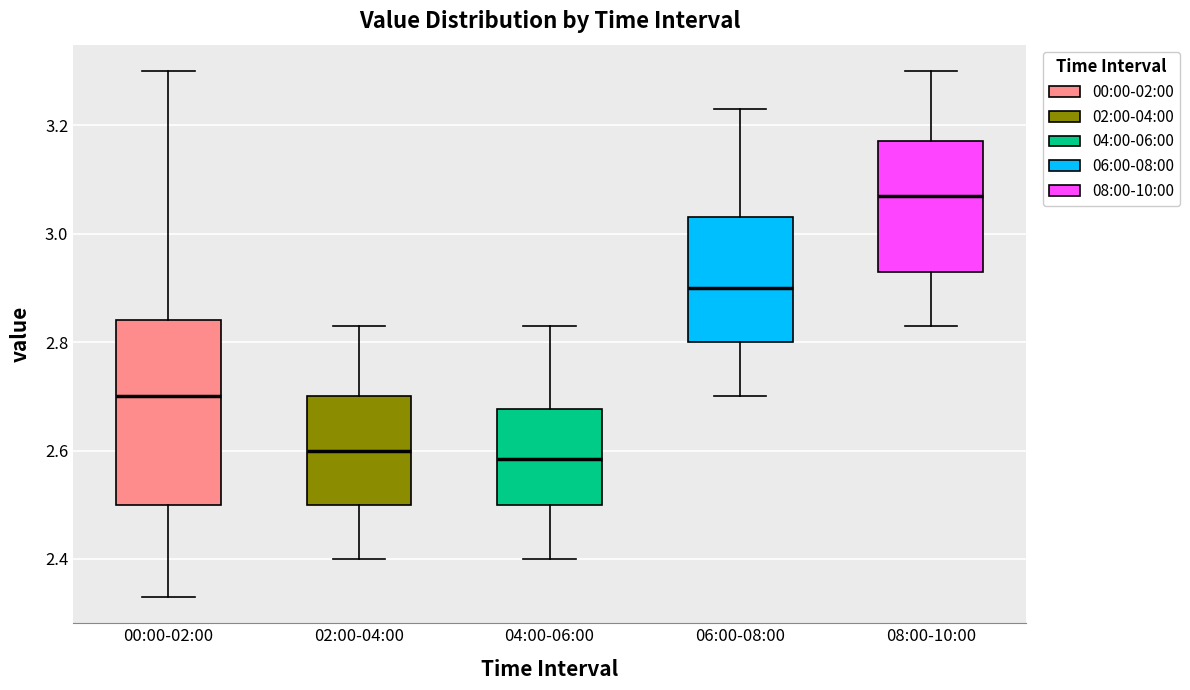

Where does the upper whisker of the box for 04:00-06:00 end on the y-axis? The values are not printed on the chart, so give them approximately, as read against the axis.

2.84